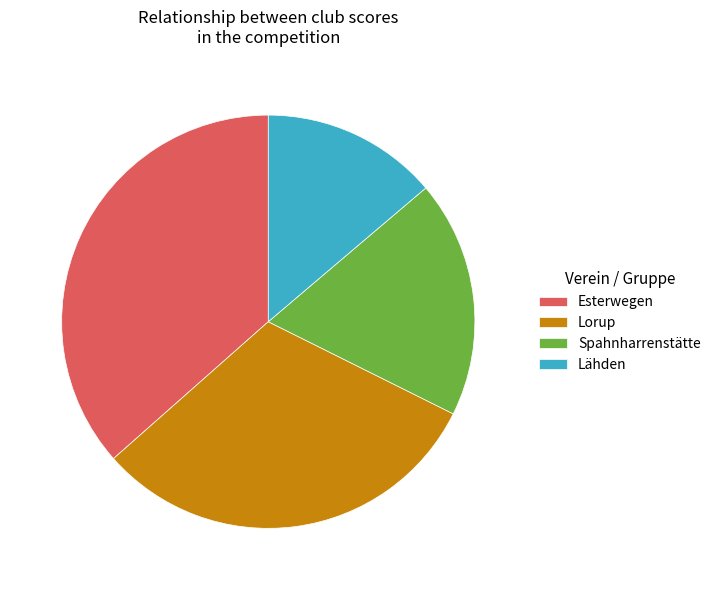

Does Lähden represent more than half of the total?

No